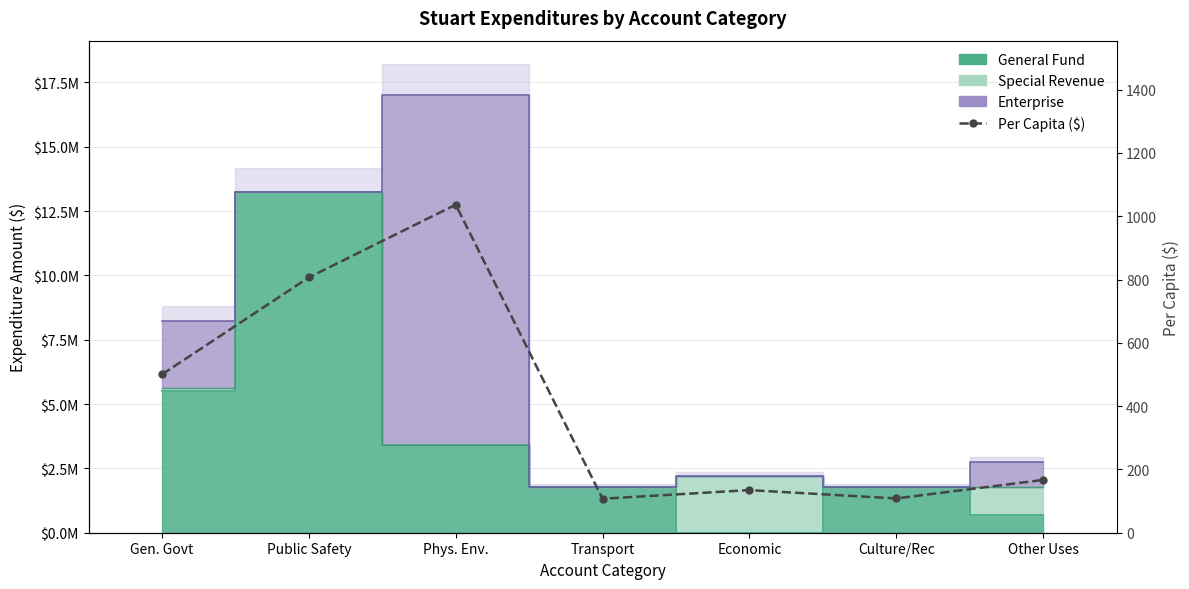

At which category does the data reach its first local peak?

Phys. Env.